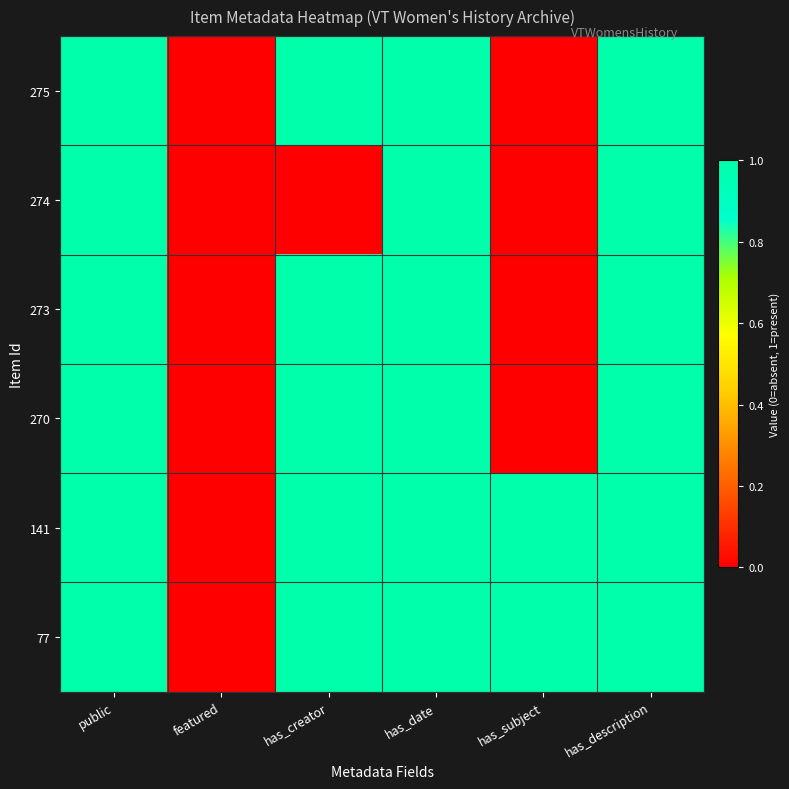

How many data points does each series have?

6